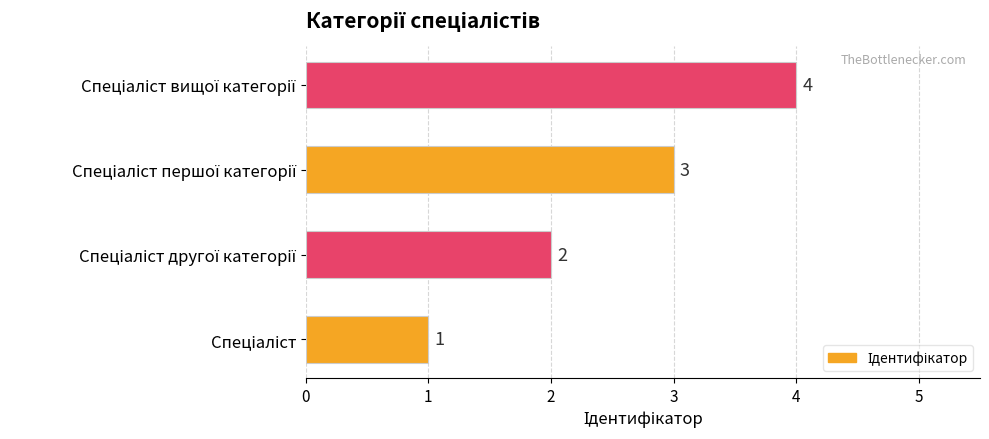

How many values are between 2 and 4?

3